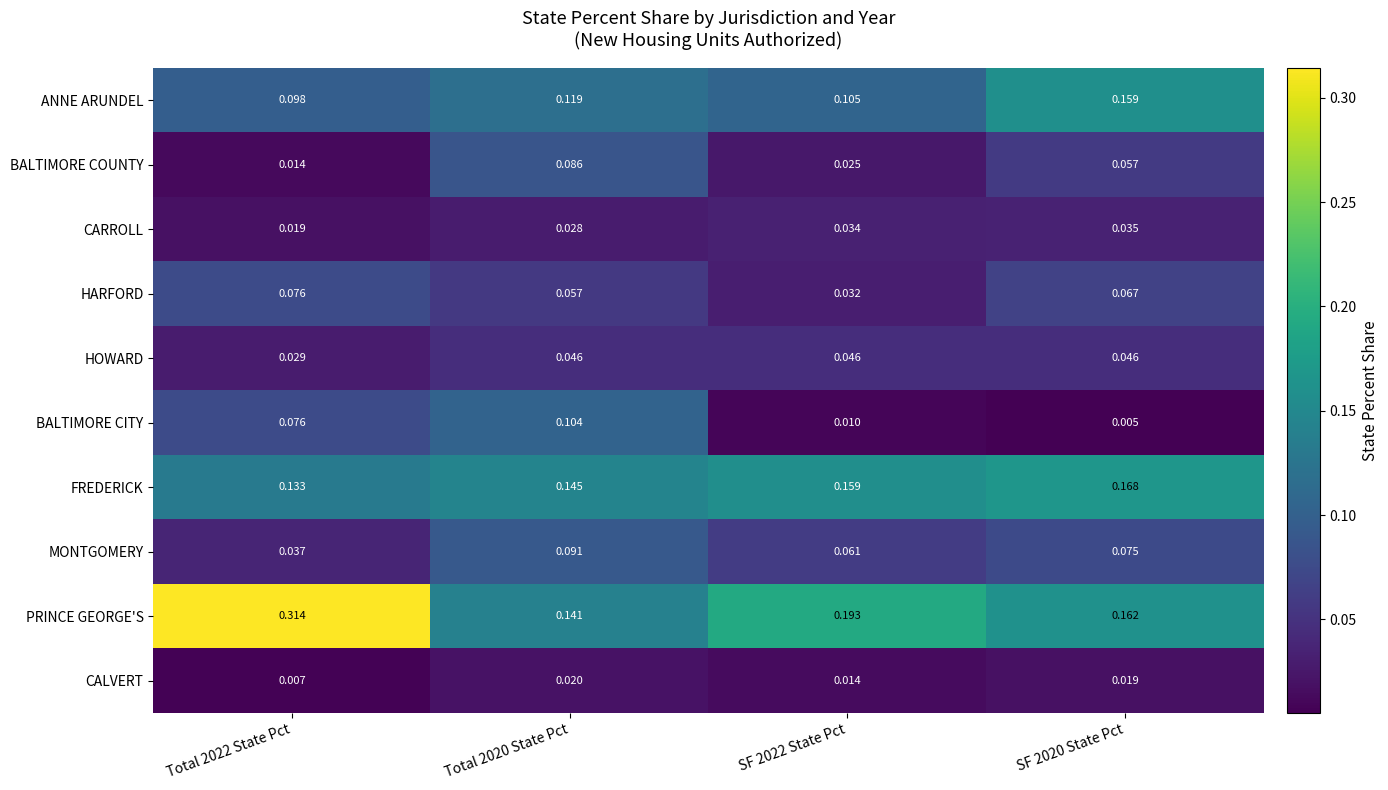

Which series has the largest range (max minus min)?

PRINCE GEORGE'S